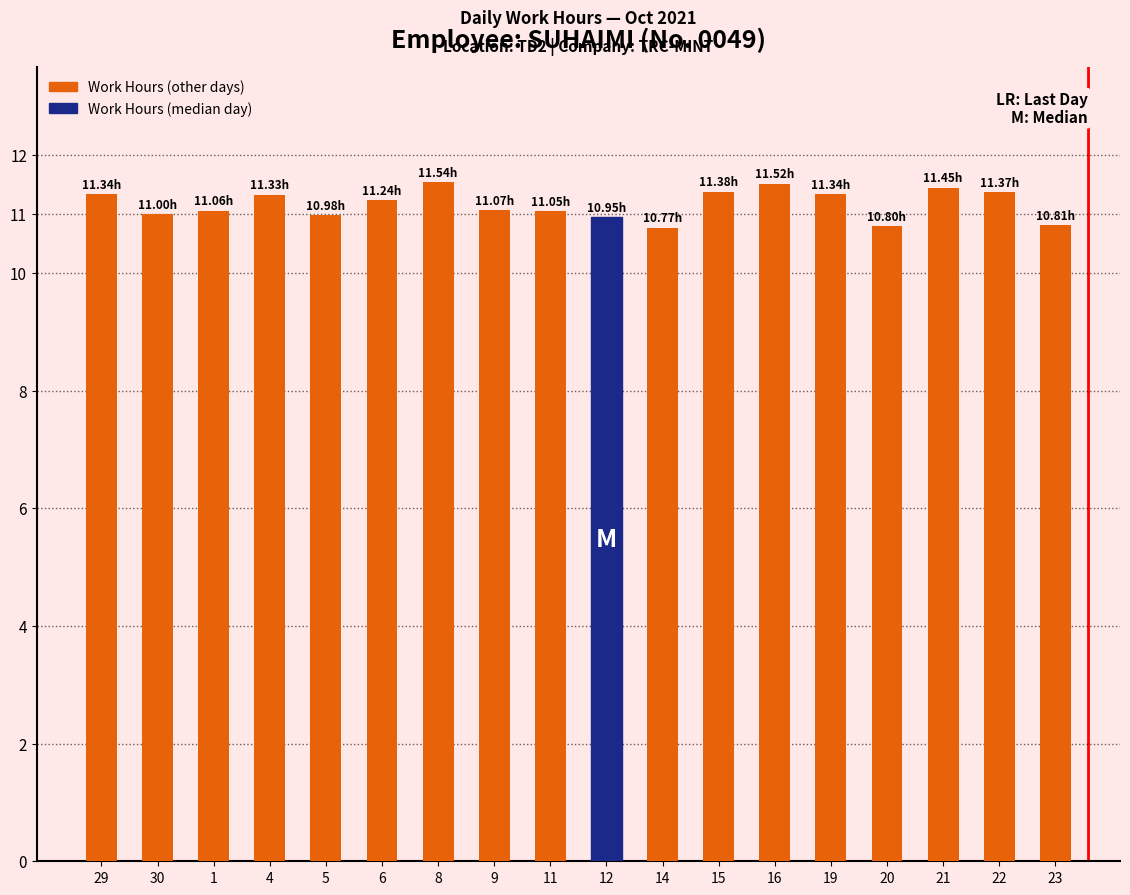

What is the sum of all values?

201.0